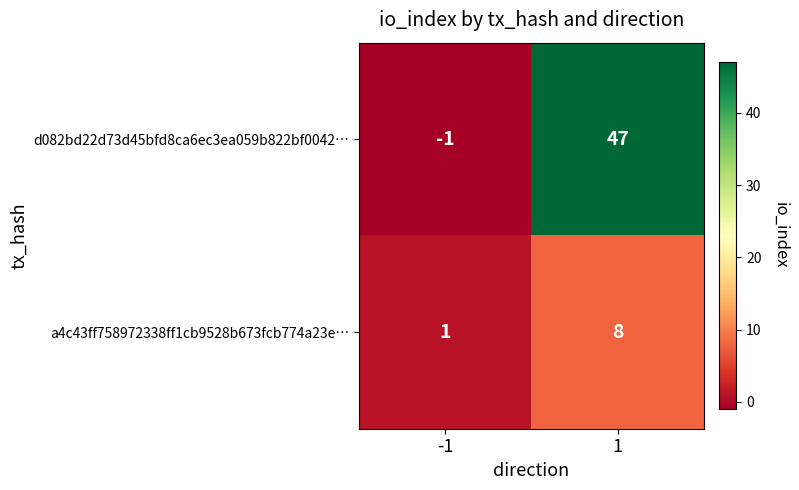

The a4c43ff758972338ff1cb9528b673fcb774a23e… series shows 1 at -1. True or false?

True